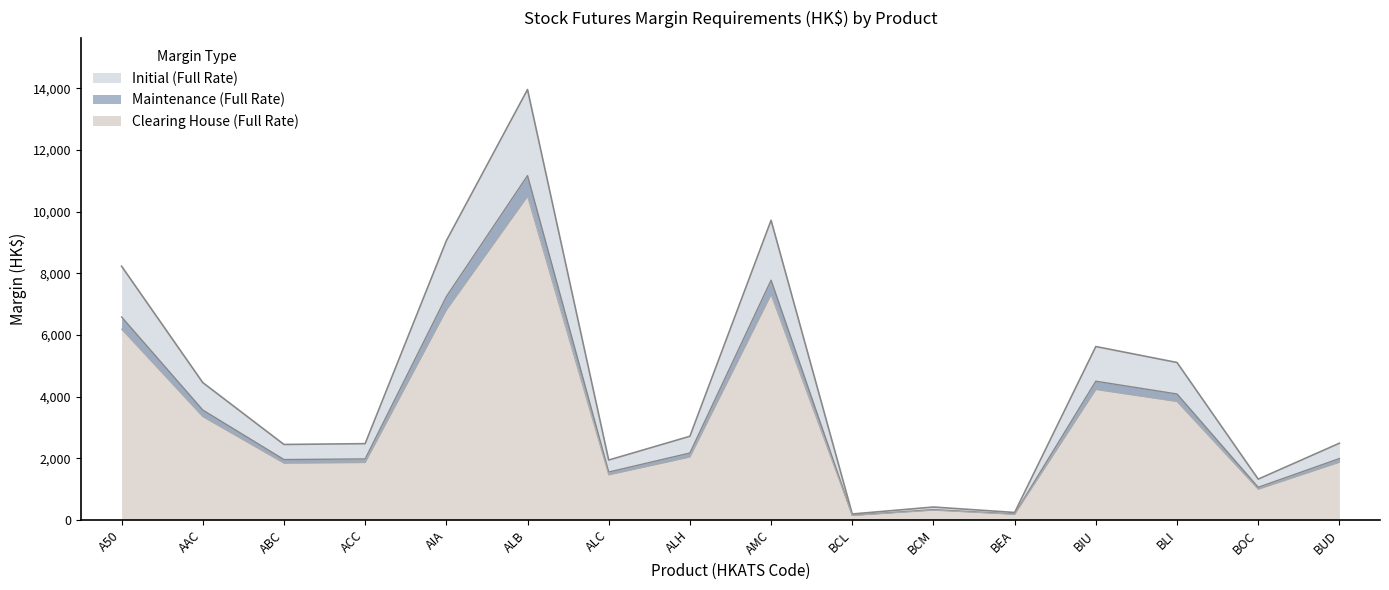

Which series has the largest total across all categories?

Initial (Full Rate)